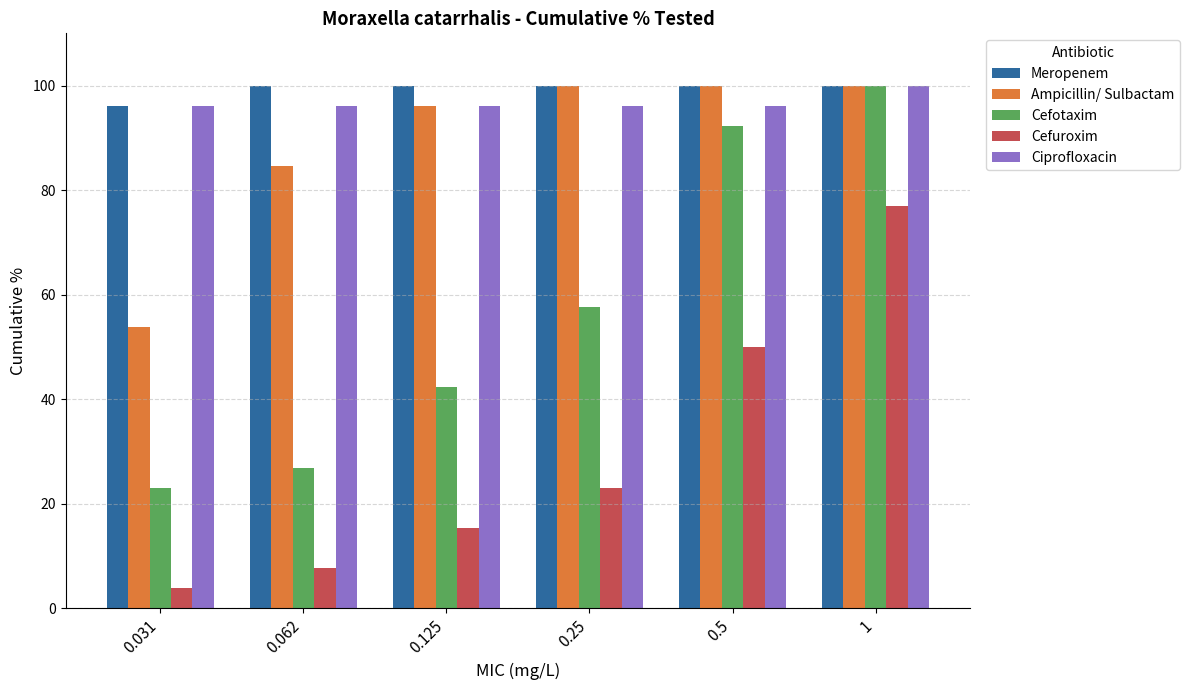

Rank the categories by Cefuroxim value from lowest to highest.

0.031, 0.062, 0.125, 0.25, 0.5, 1